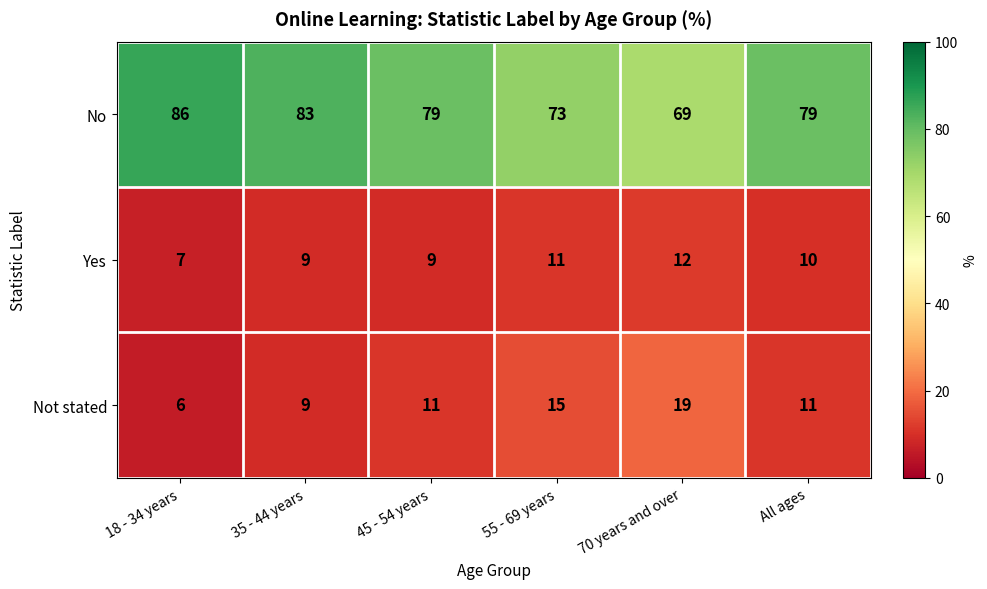

What is the sum of all No values?

469